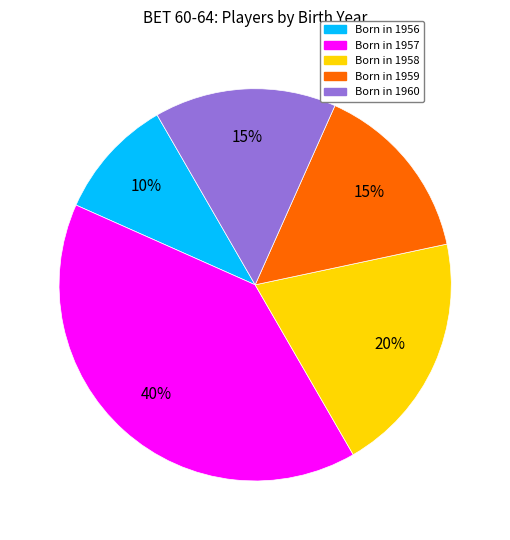

Count the number of slices in the pie.

5